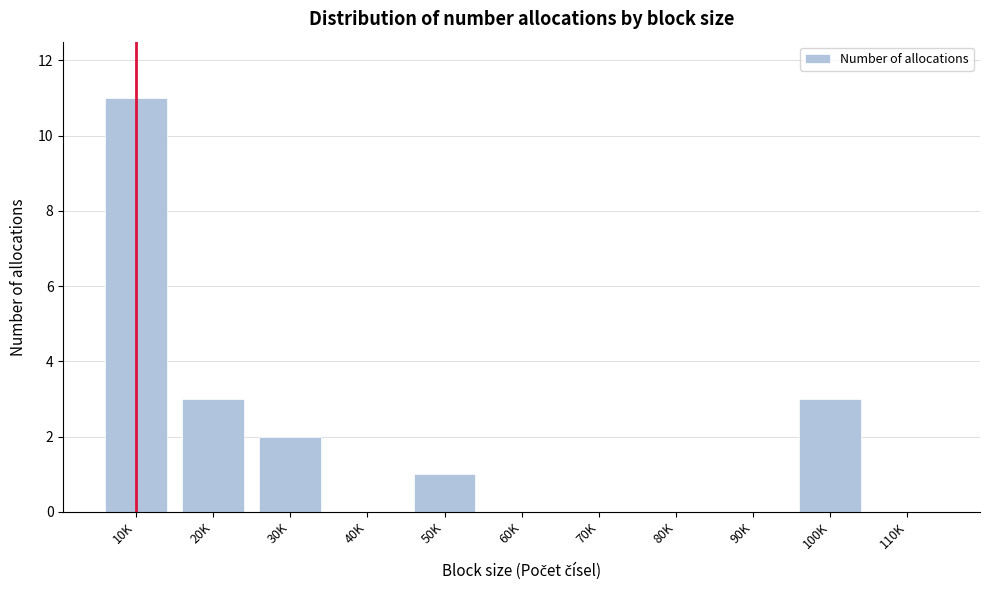

Reading left to right, list all the values displayed in this chart.

10K=11	20K=3	30K=2	40K=0	50K=1	60K=0	70K=0	80K=0	90K=0	100K=3	110K=0